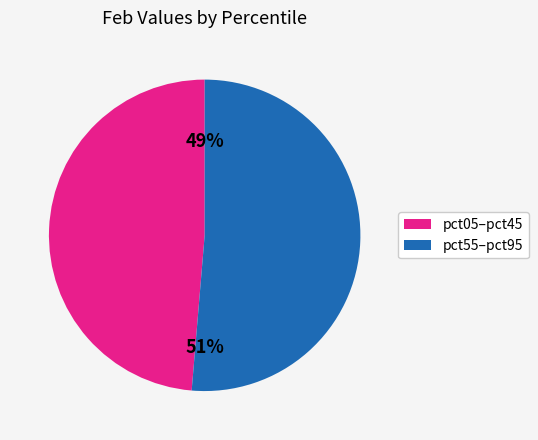

Does pct05–pct45 represent more than half of the total?

No